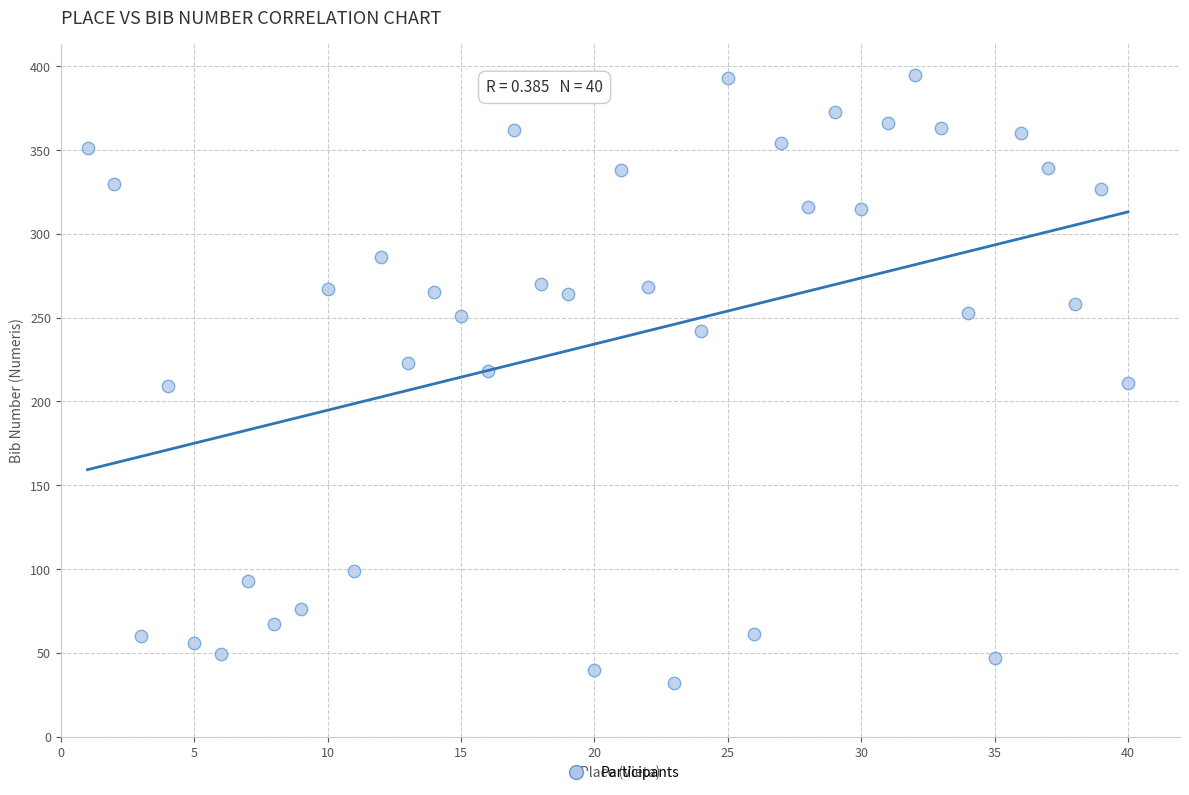

What is the range of Y values (max minus min)?

363